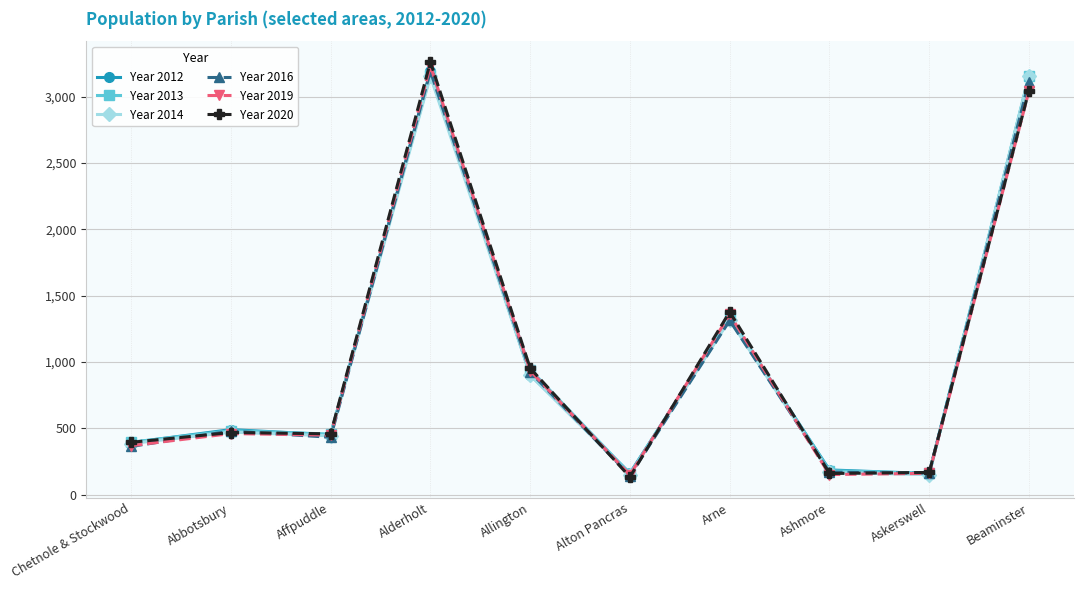

At which category is the sum across all series the highest?

Alderholt